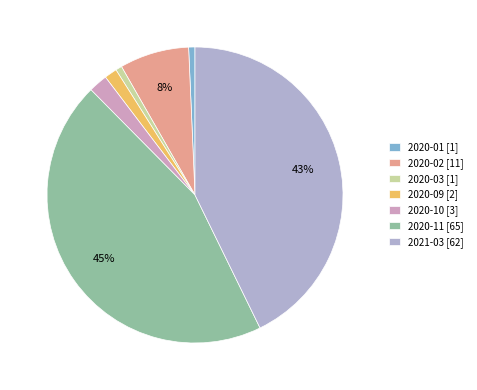

Does 2020-03 account for over 50% of the chart?

No